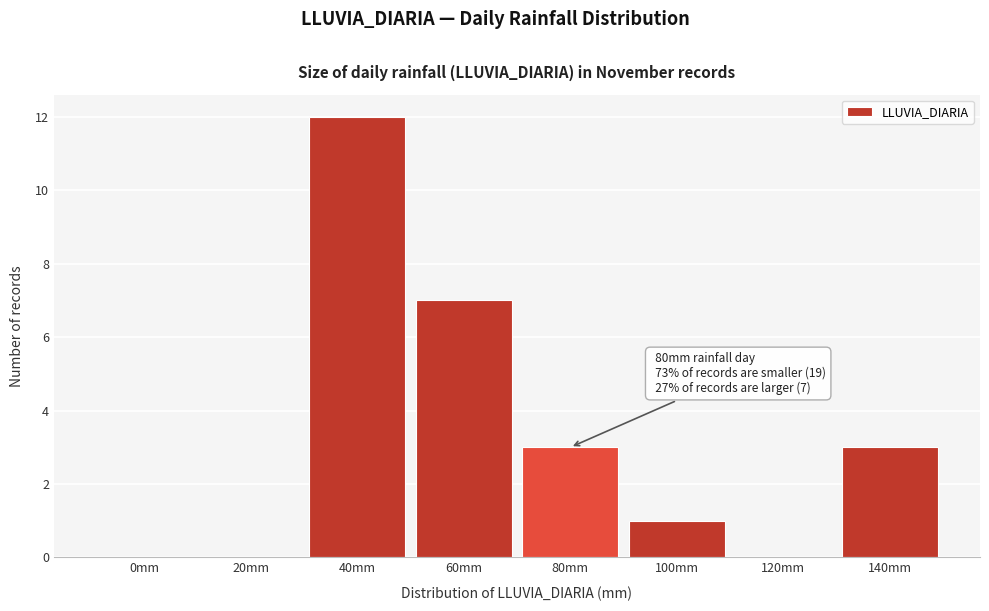

Reading right to left, extract all data points from this chart.

140mm=3	120mm=0	100mm=1	80mm=3	60mm=7	40mm=12	20mm=0	0mm=0